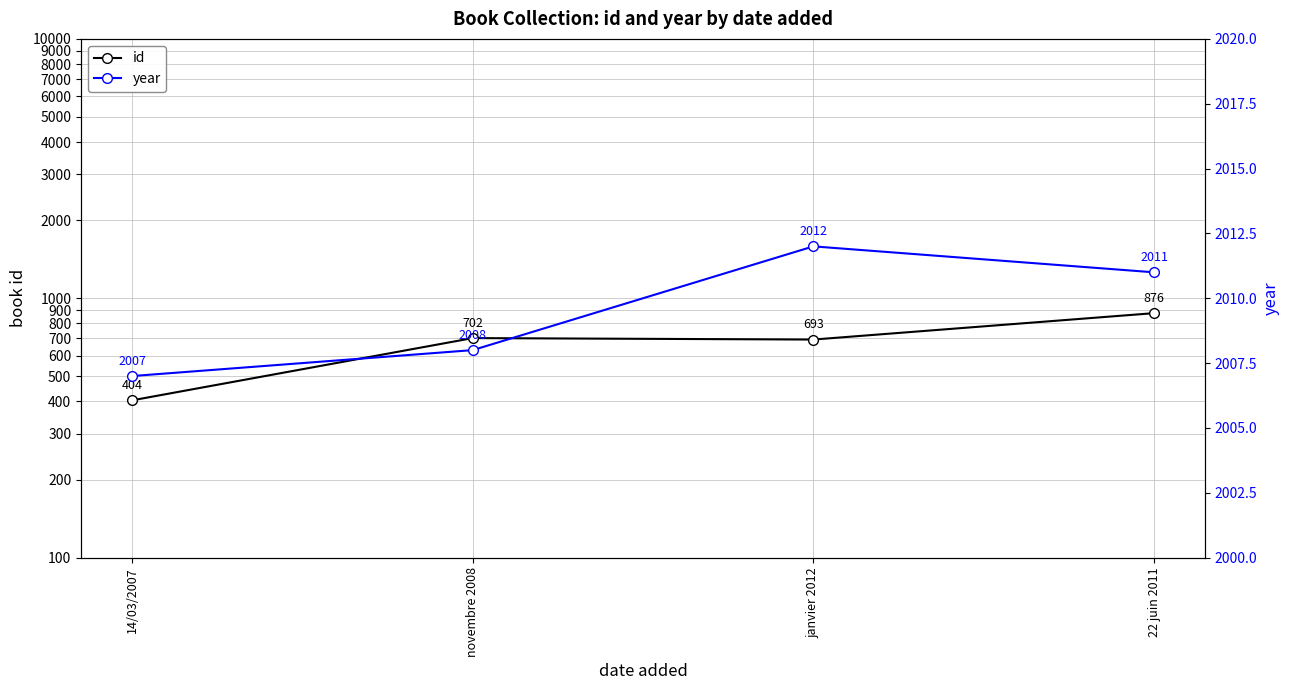

Is this an area chart (filled region under the line)?

No